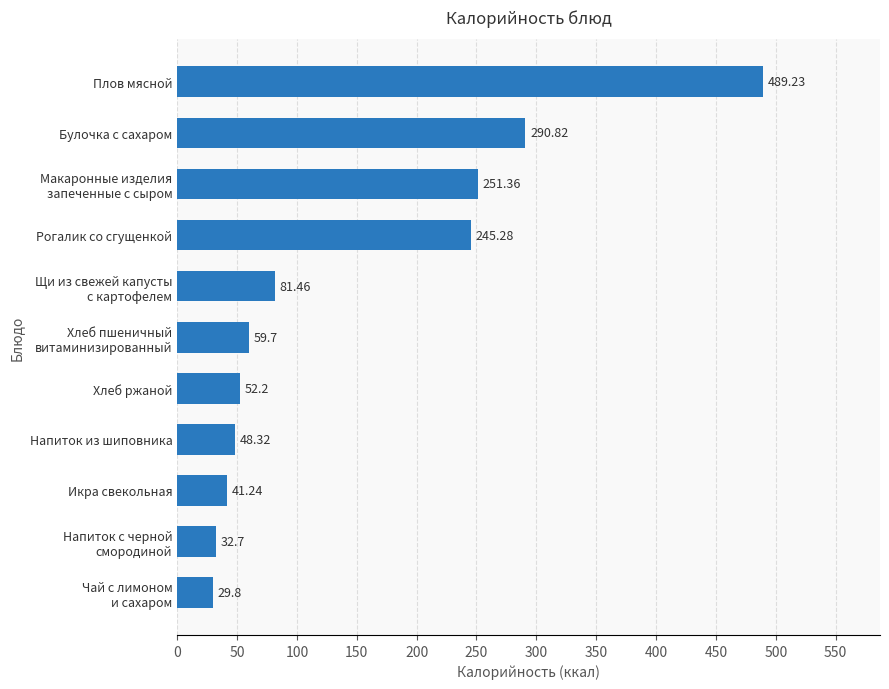

What is the difference between the maximum and second lowest values?

456.5